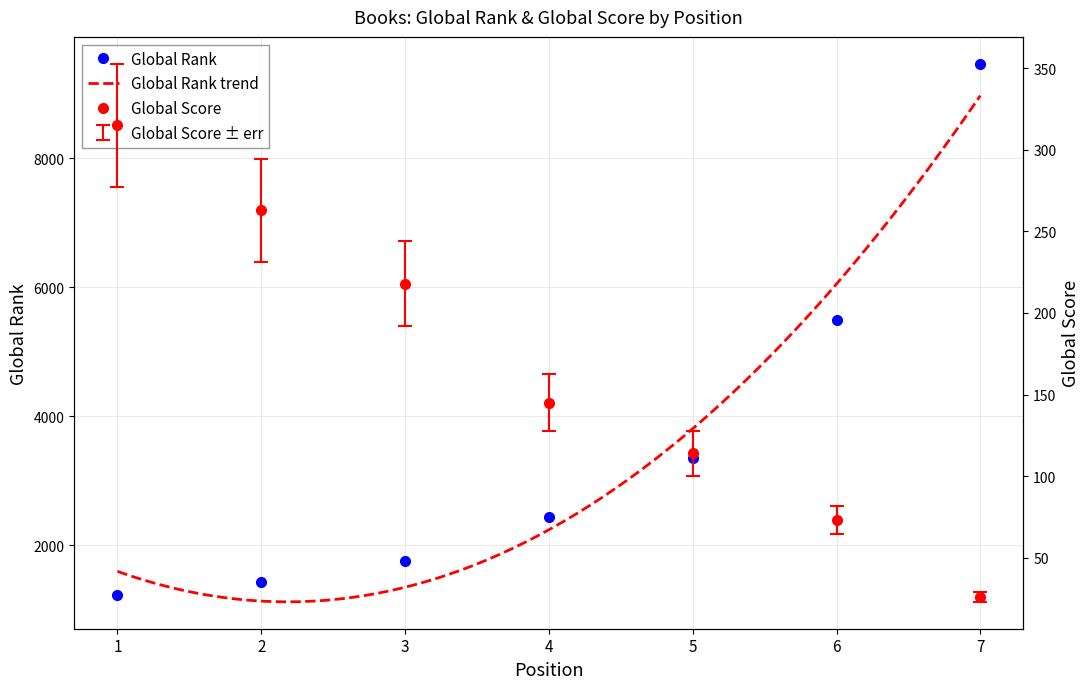

True or false: Global Score and Global Rank intersect in this chart.

False